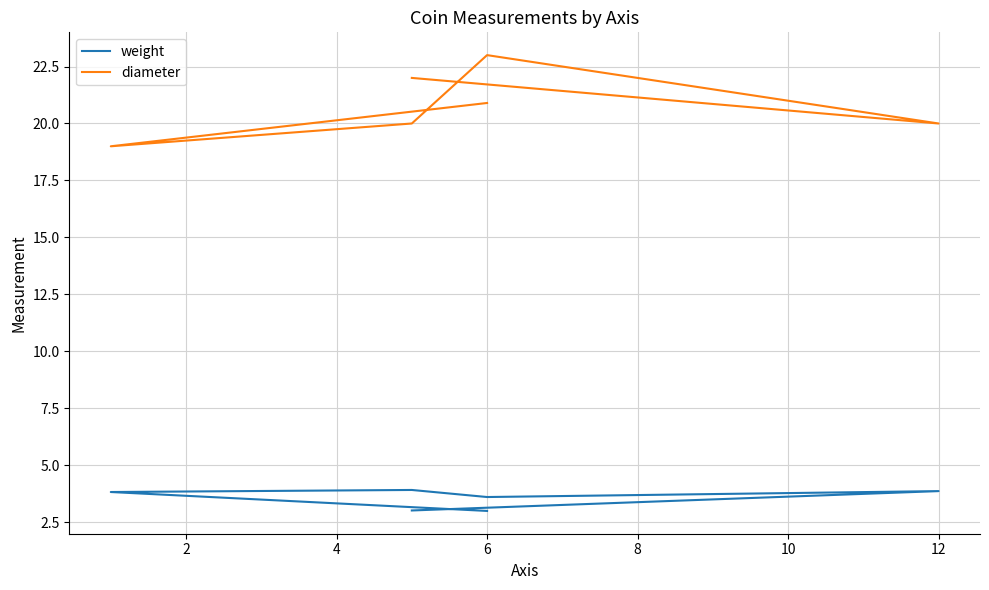

True or false: weight and diameter cross at least once.

False